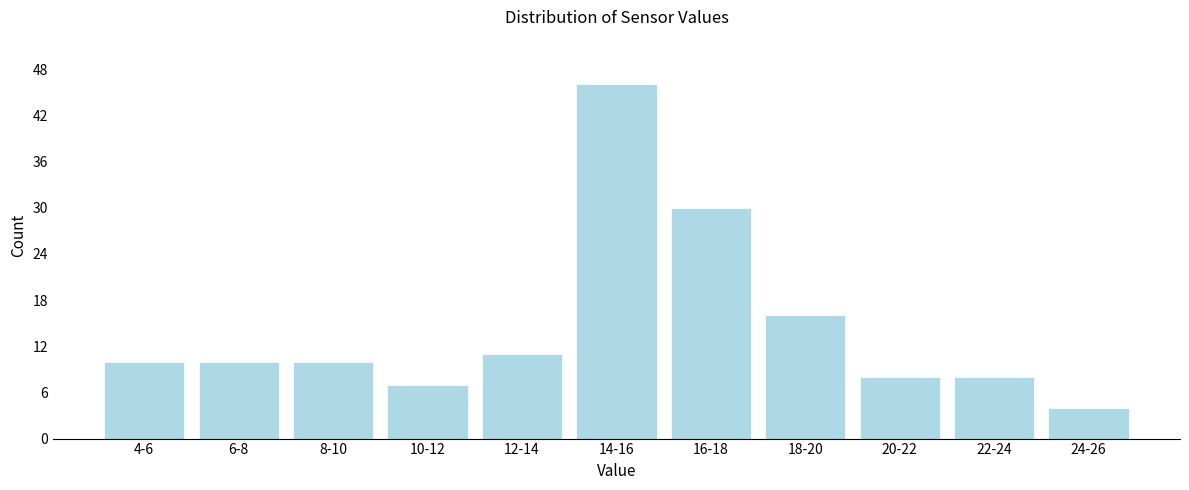

Reading right to left, transcribe all the data shown in this chart.

24-26=4	22-24=8	20-22=8	18-20=16	16-18=30	14-16=46	12-14=11	10-12=7	8-10=10	6-8=10	4-6=10